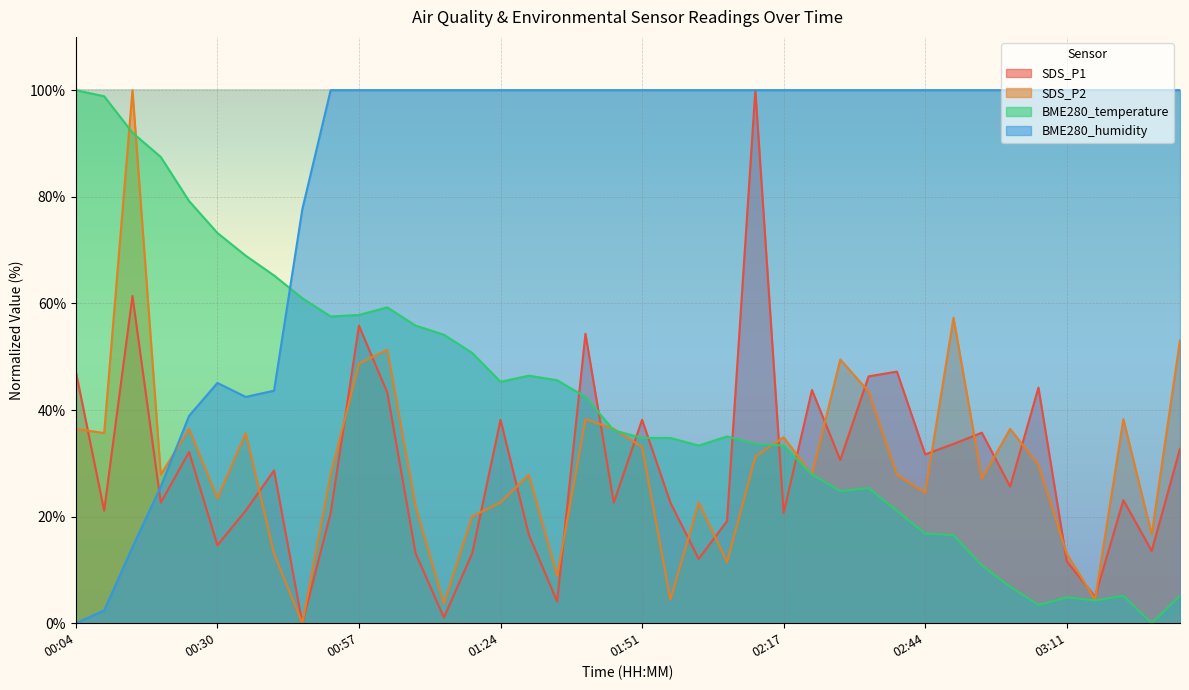

What is the average value of the SDS_P2 series?

30.1